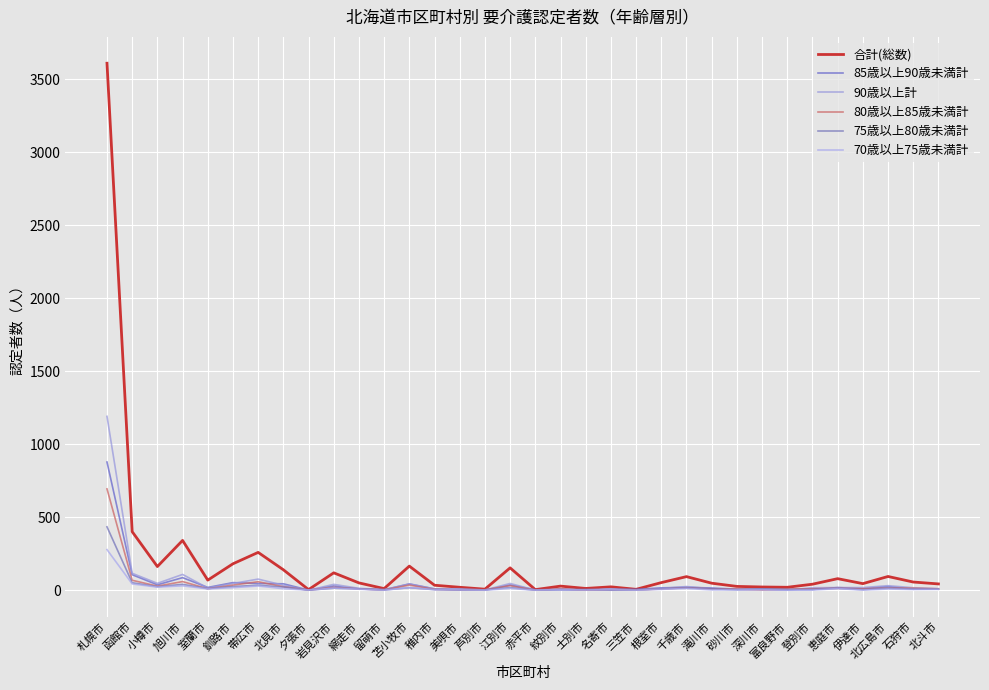

True or false: 80歳以上85歳未満計 has a value of 2 at 士別市.

False